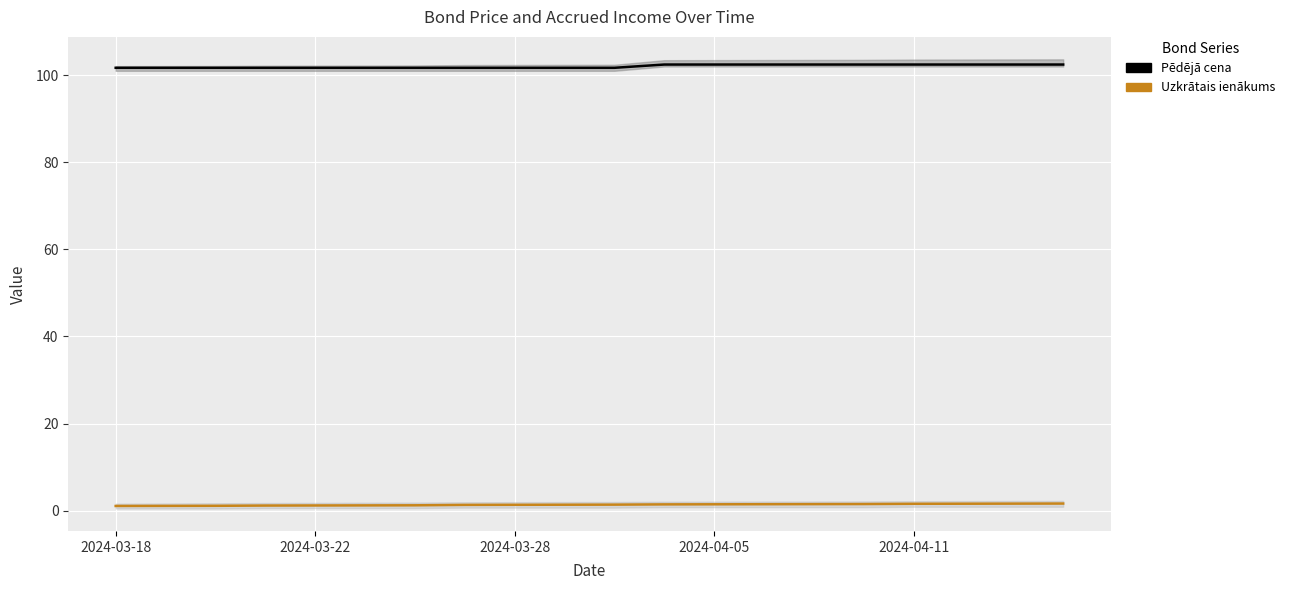

What are all the series names shown in the legend?

Pēdējā cena, Uzkrātais ienākums